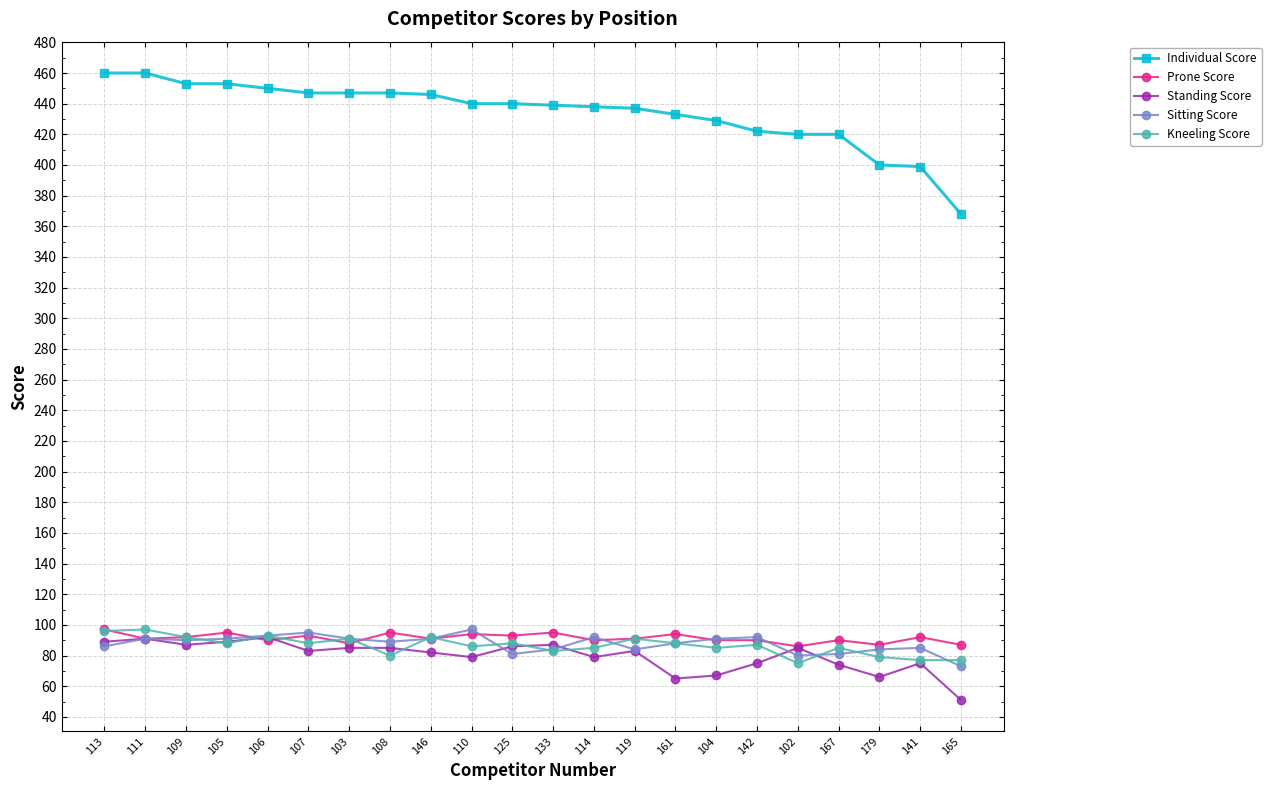

What is the label of the 21st point from the left?

141